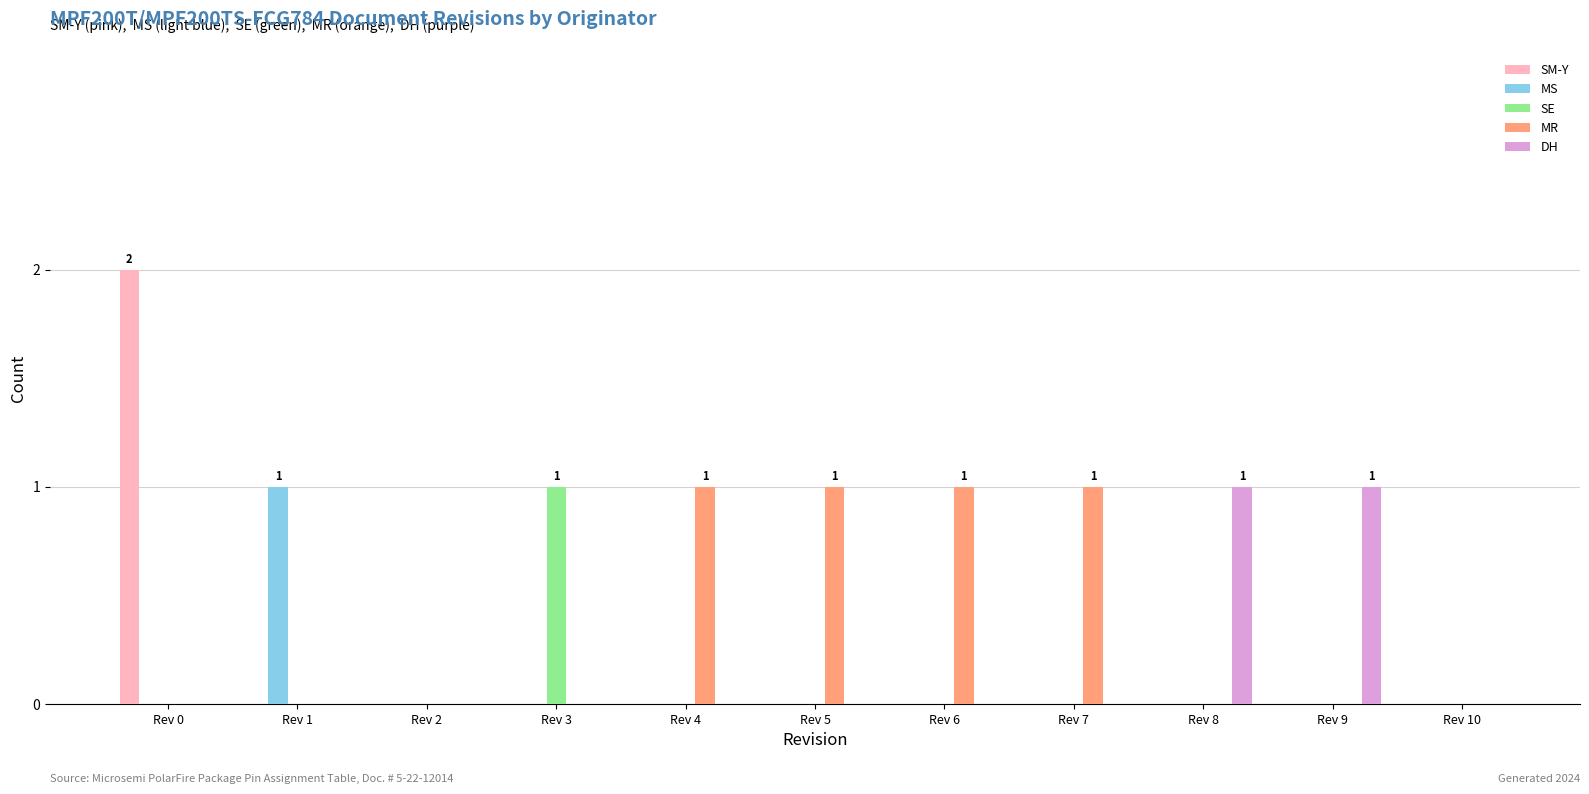

True or false: SE has a value of 0 at Rev 5.

True